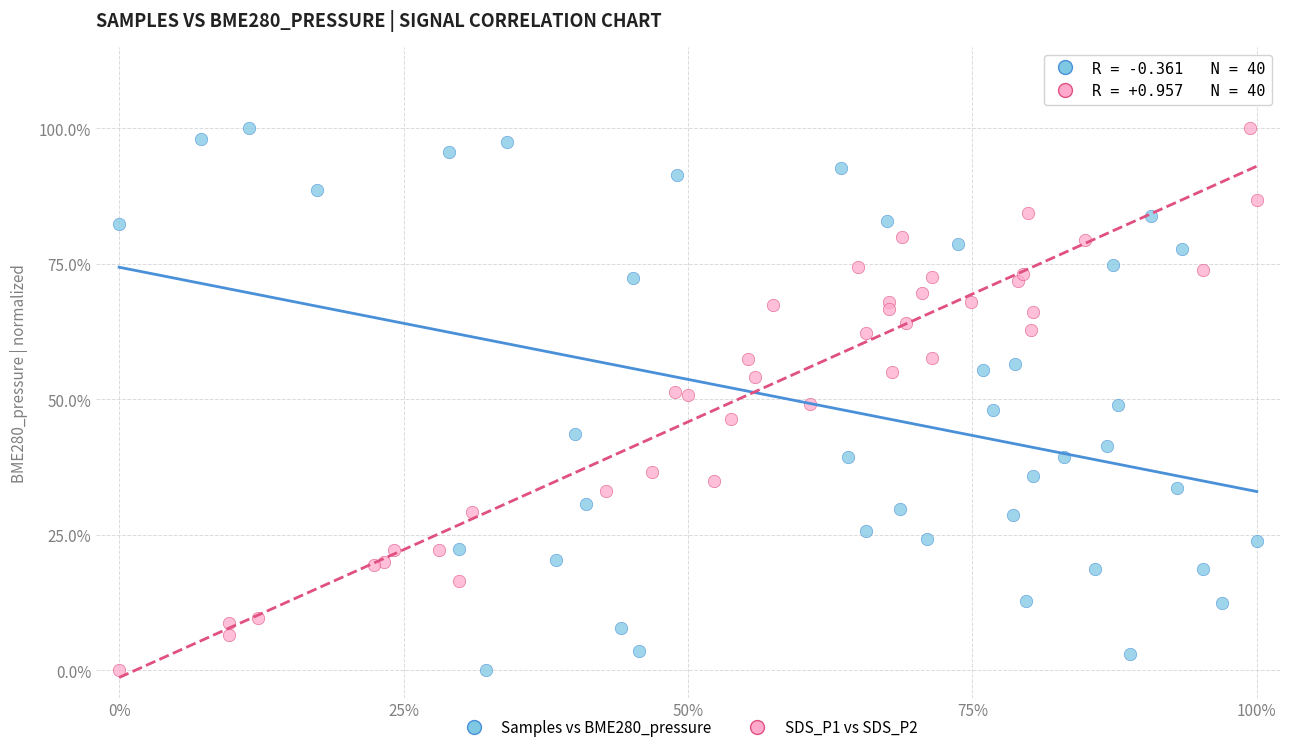

What are all the series names shown in the legend?

Samples vs BME280_pressure, SDS_P1 vs SDS_P2